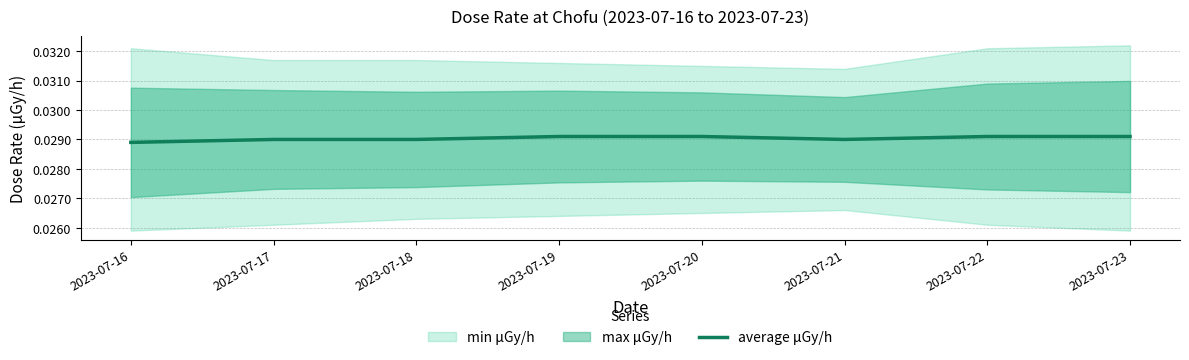

Reading left to right, list all the values displayed in this chart.

2023-07-16=0.0	2023-07-17=0.0	2023-07-18=0.0	2023-07-19=0.0	2023-07-20=0.0	2023-07-21=0.0	2023-07-22=0.0	2023-07-23=0.0